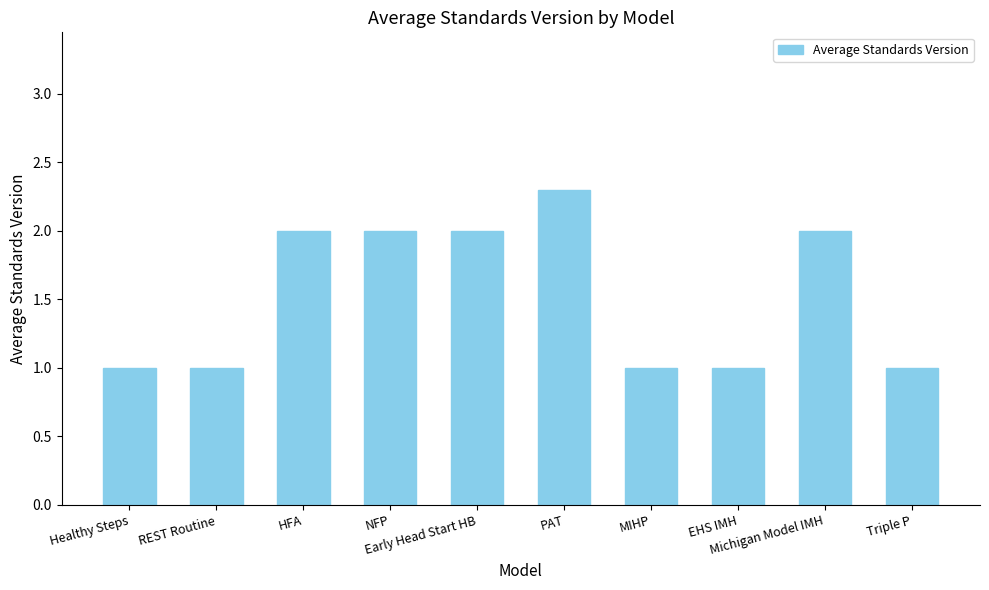

What is the maximum value shown in the chart?

2.3